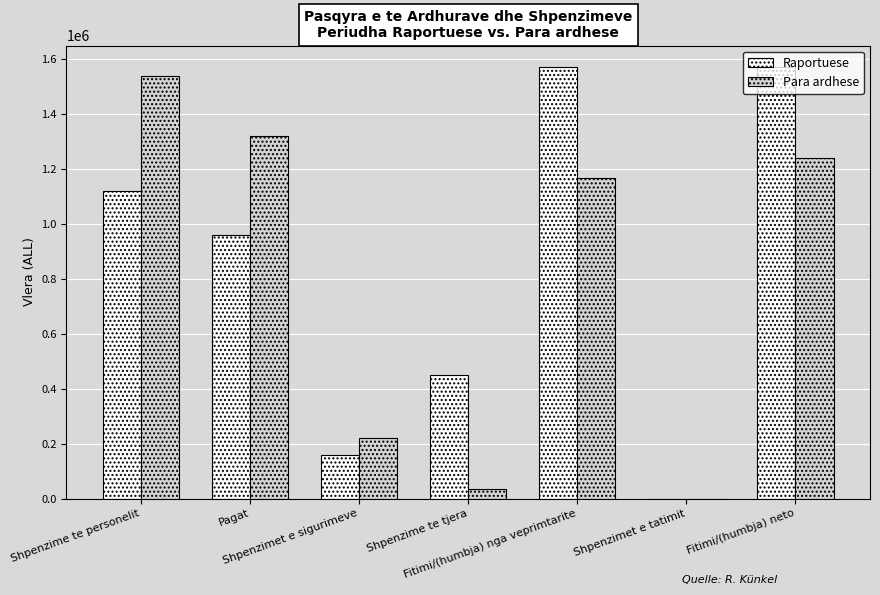

What is the highest value of the Para ardhese series?

1540440